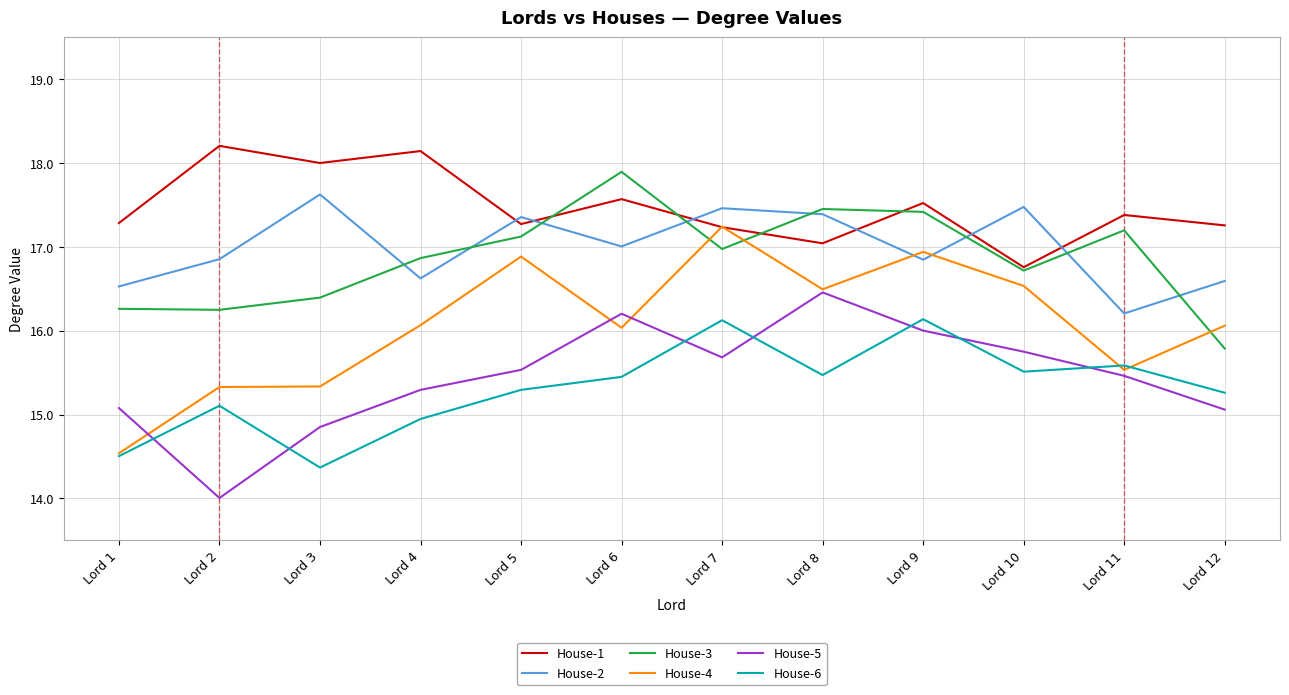

How many intersections are there between House-1 and House-2?

6